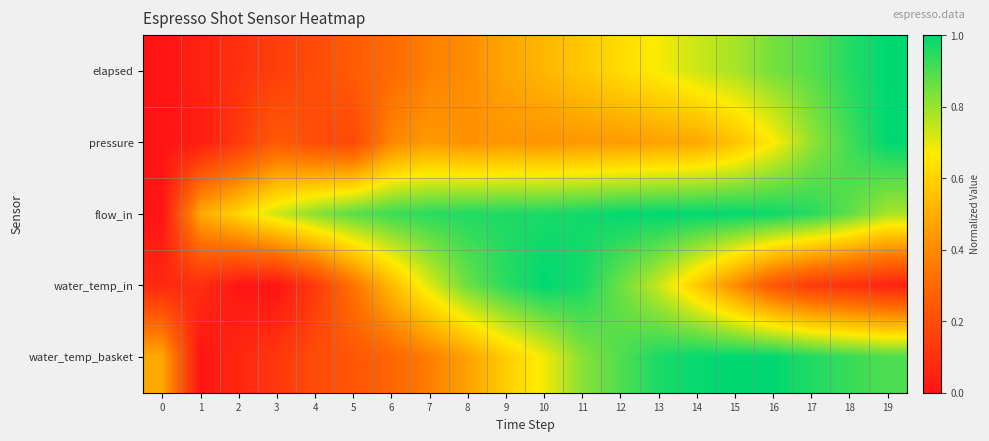

Reading left to right, extract all data points from this chart.

elapsed: 0=0.0	1=0.0	2=0.1	3=0.2	4=0.2	5=0.3	6=0.3	7=0.4	8=0.4	9=0.5	10=0.5	11=0.6	12=0.6	13=0.7	14=0.7	15=0.8	16=0.8	17=0.9	18=1.0	19=1.0
pressure: 0=0.0	1=0.0	2=0.1	3=0.3	4=0.2	5=0.2	6=0.4	7=0.4	8=0.4	9=0.4	10=0.4	11=0.4	12=0.4	13=0.5	14=0.5	15=0.6	16=0.7	17=0.8	18=0.9	19=1.0
flow_in: 0=0.0	1=0.5	2=0.6	3=0.7	4=0.8	5=0.9	6=0.9	7=0.9	8=1.0	9=1.0	10=1.0	11=1.0	12=1.0	13=1.0	14=1.0	15=1.0	16=1.0	17=0.9	18=0.9	19=0.8
water_temp_in: 0=0.1	1=0.1	2=0.0	3=0.0	4=0.1	5=0.3	6=0.5	7=0.7	8=0.9	9=0.9	10=1.0	11=1.0	12=0.9	13=0.7	14=0.6	15=0.4	16=0.2	17=0.1	18=0.1	19=0.1
water_temp_basket: 0=0.5	1=0.0	2=0.1	3=0.1	4=0.2	5=0.2	6=0.3	7=0.4	8=0.5	9=0.6	10=0.7	11=0.8	12=0.9	13=1.0	14=1.0	15=1.0	16=1.0	17=1.0	18=0.9	19=0.9